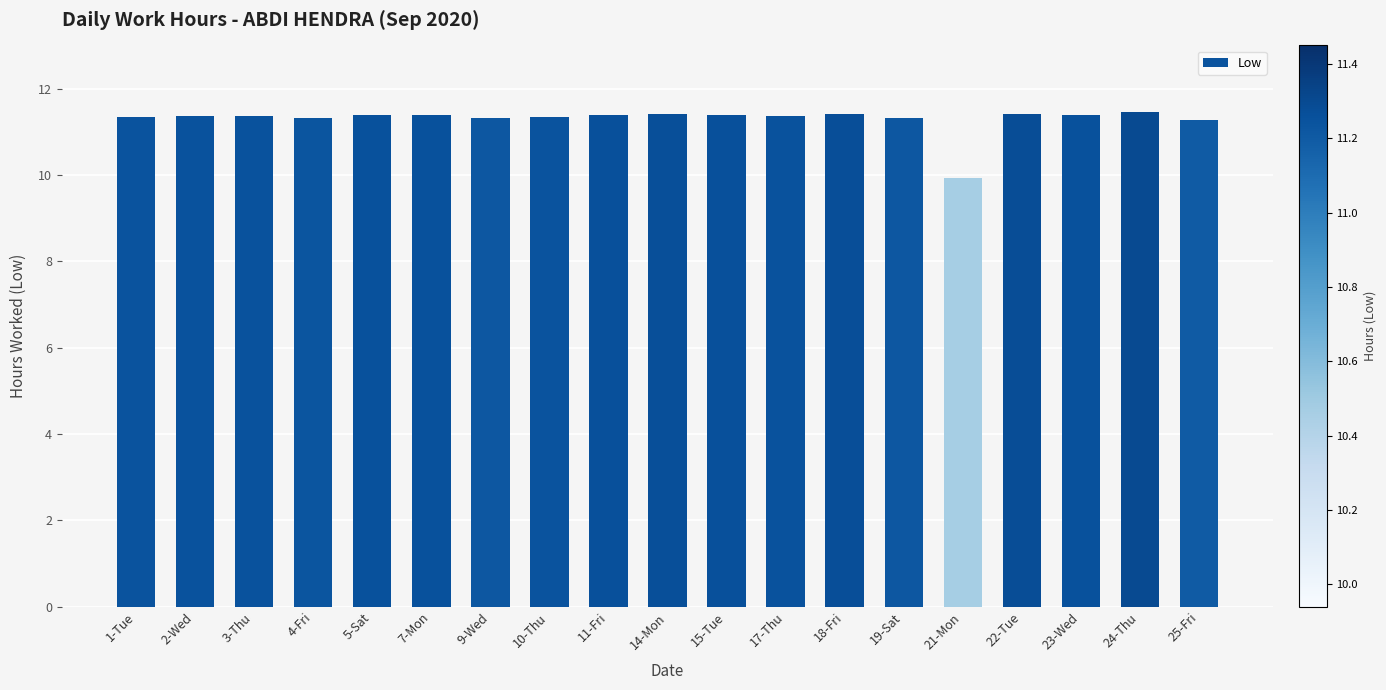

How many data points are less than 11?

1